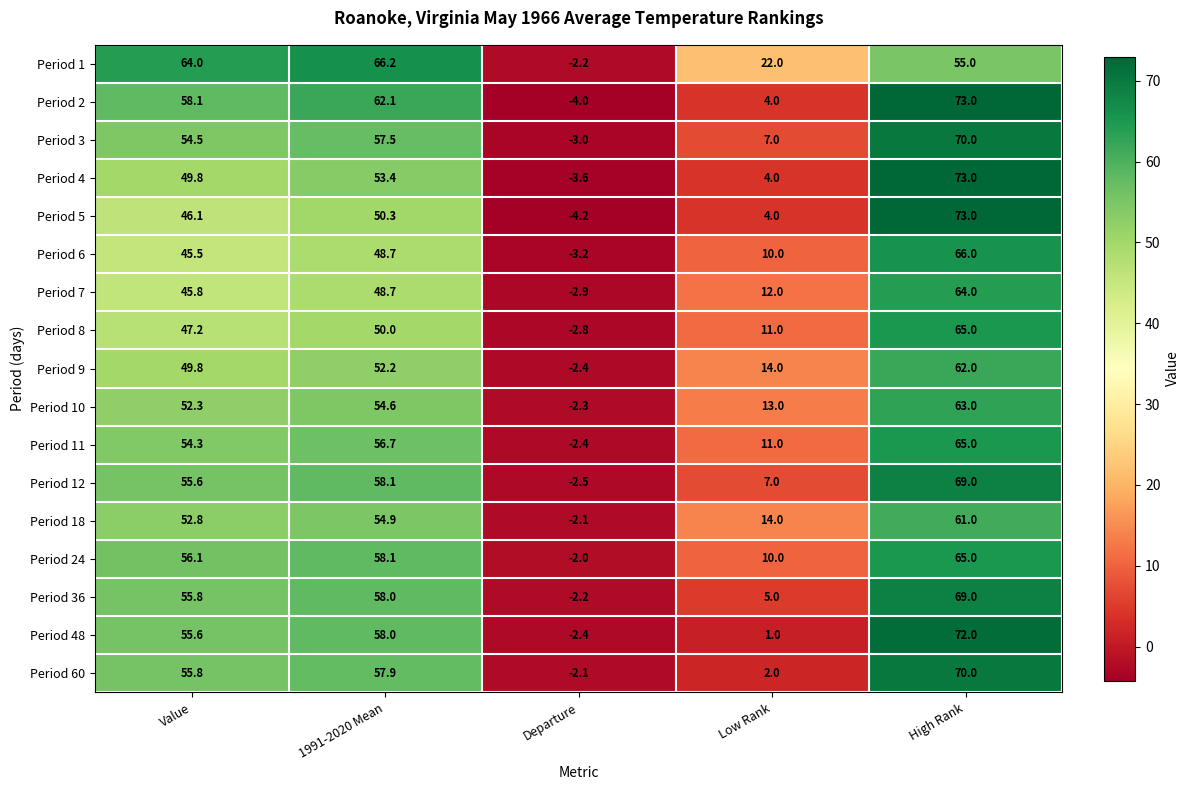

What is the approximate value of Period 6 at Low Rank?

10.0